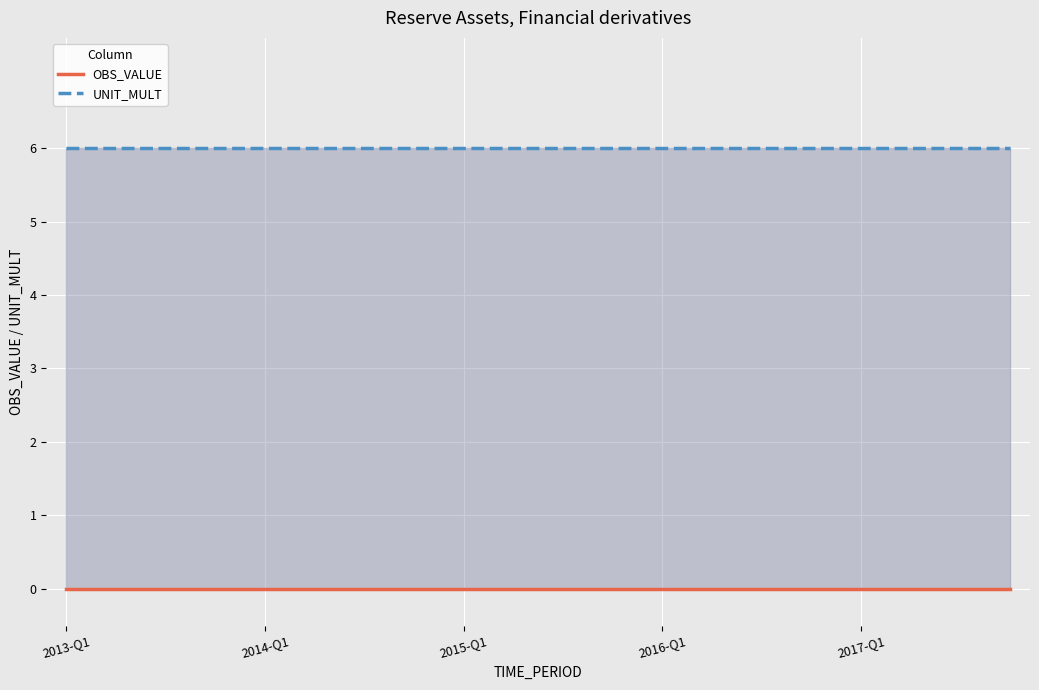

Which category has the highest value in the UNIT_MULT series?

2013-Q1